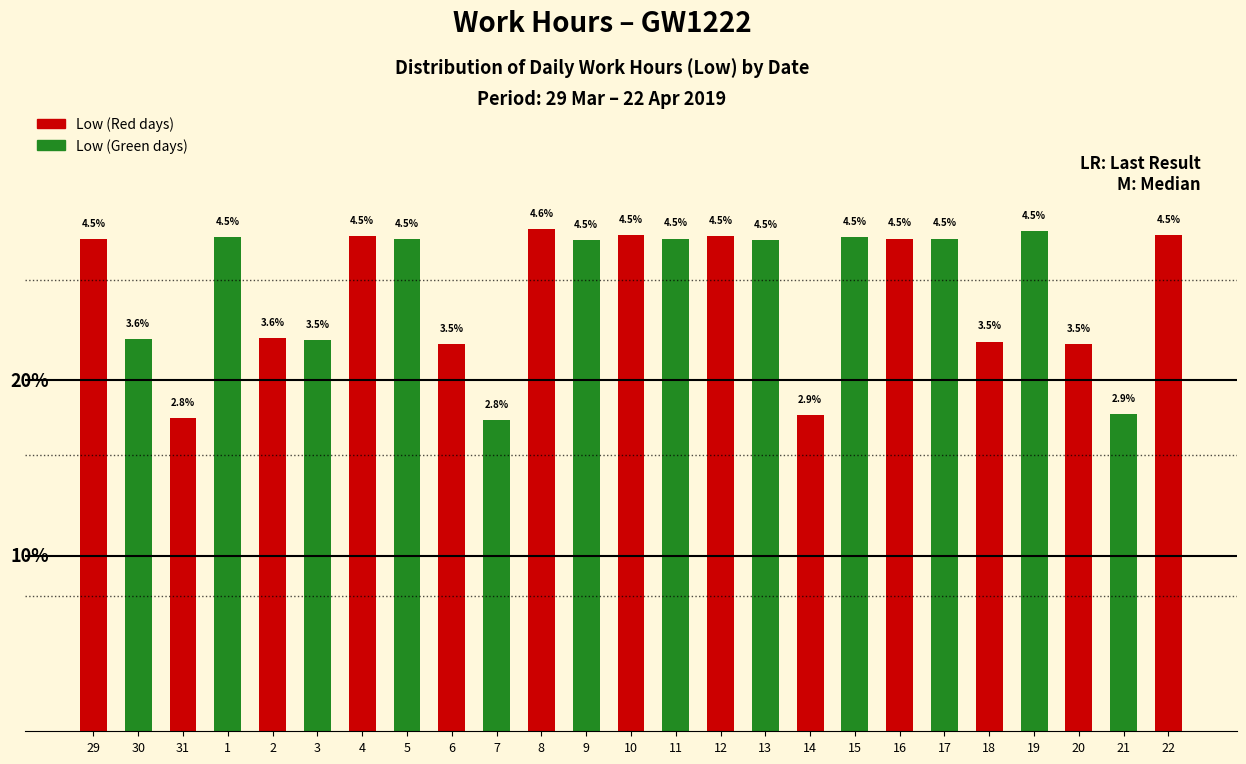

True or false: Low (Red) has a value of 2.5 at 6.

False